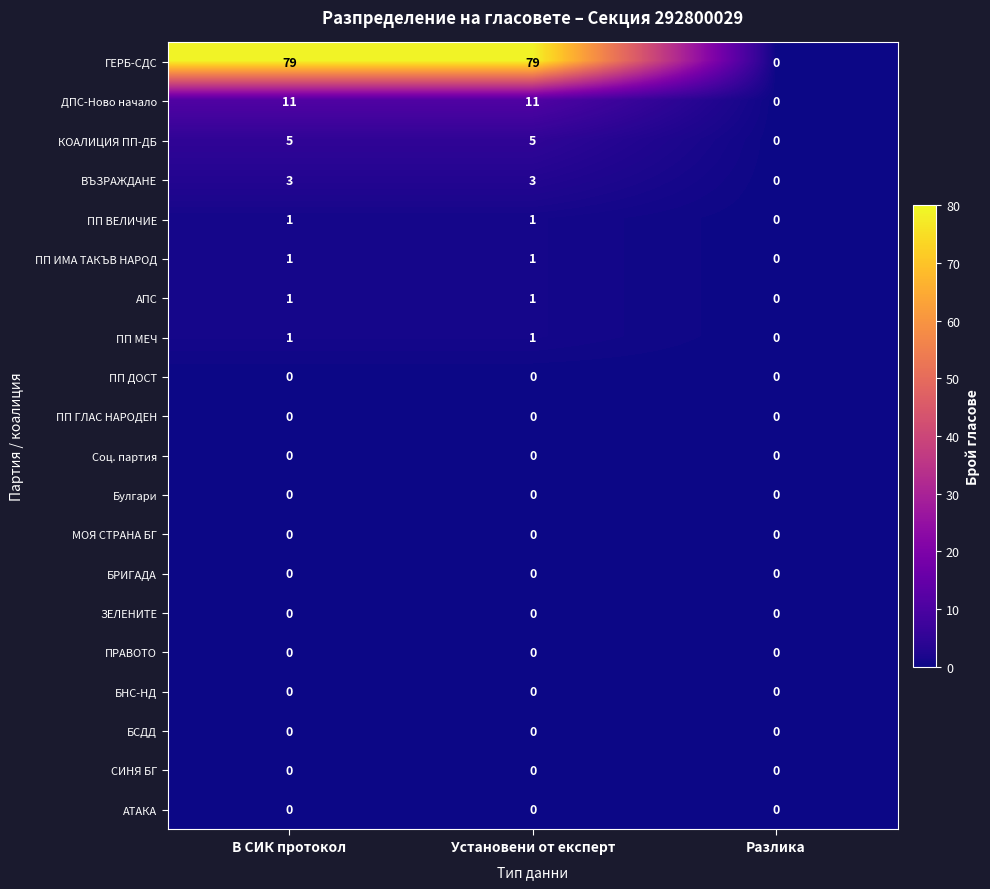

What is the greatest value displayed?

79